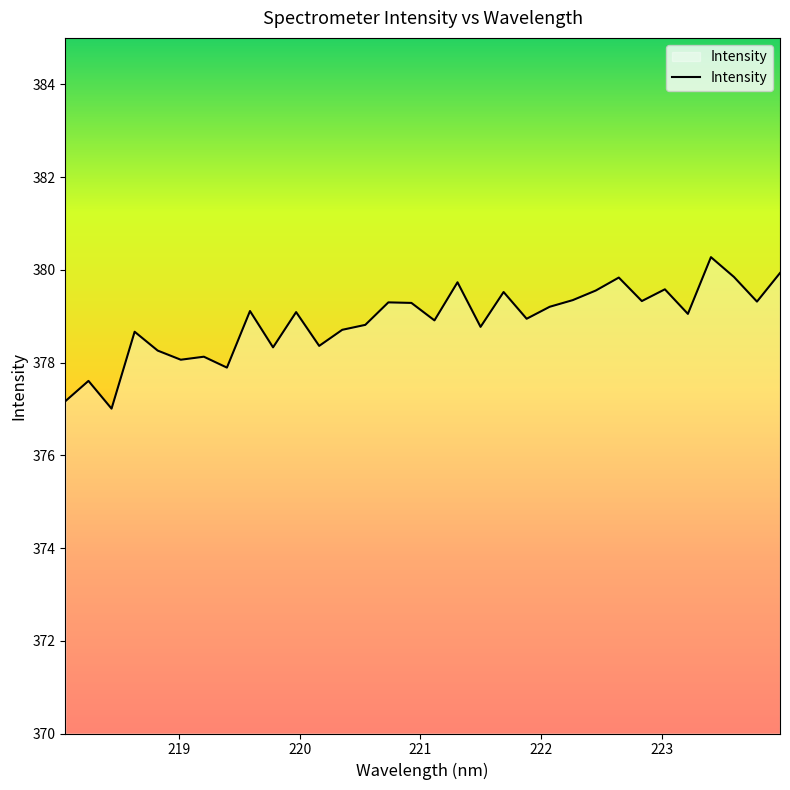

What is the maximum value shown in the chart?

380.3